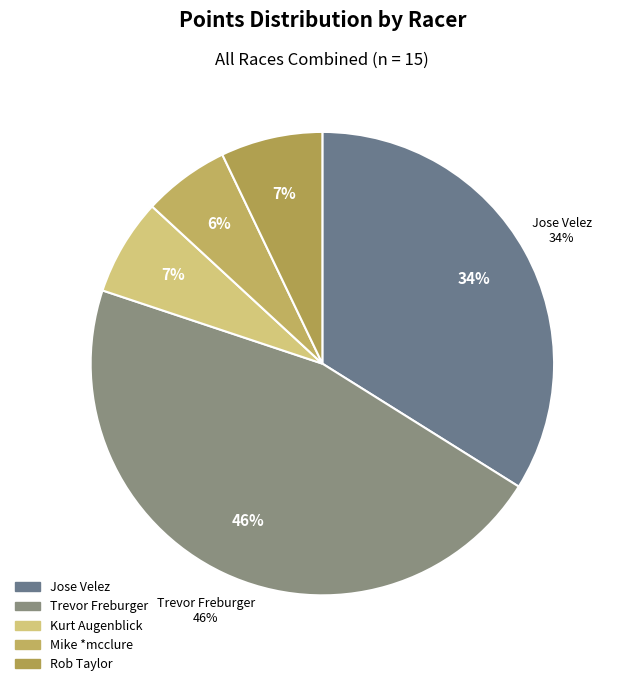

What is the largest slice in the pie chart?

Trevor Freburger